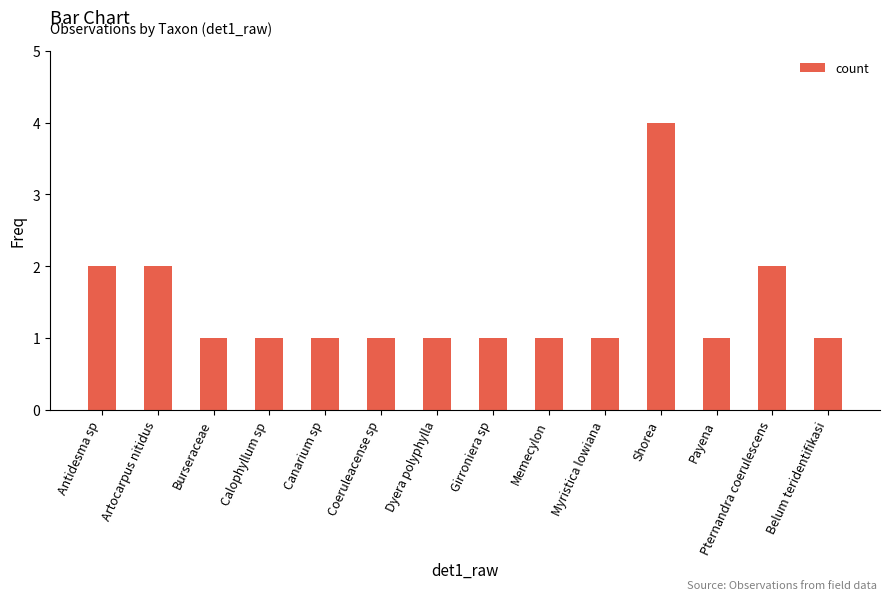

What is the sum of all values?

20